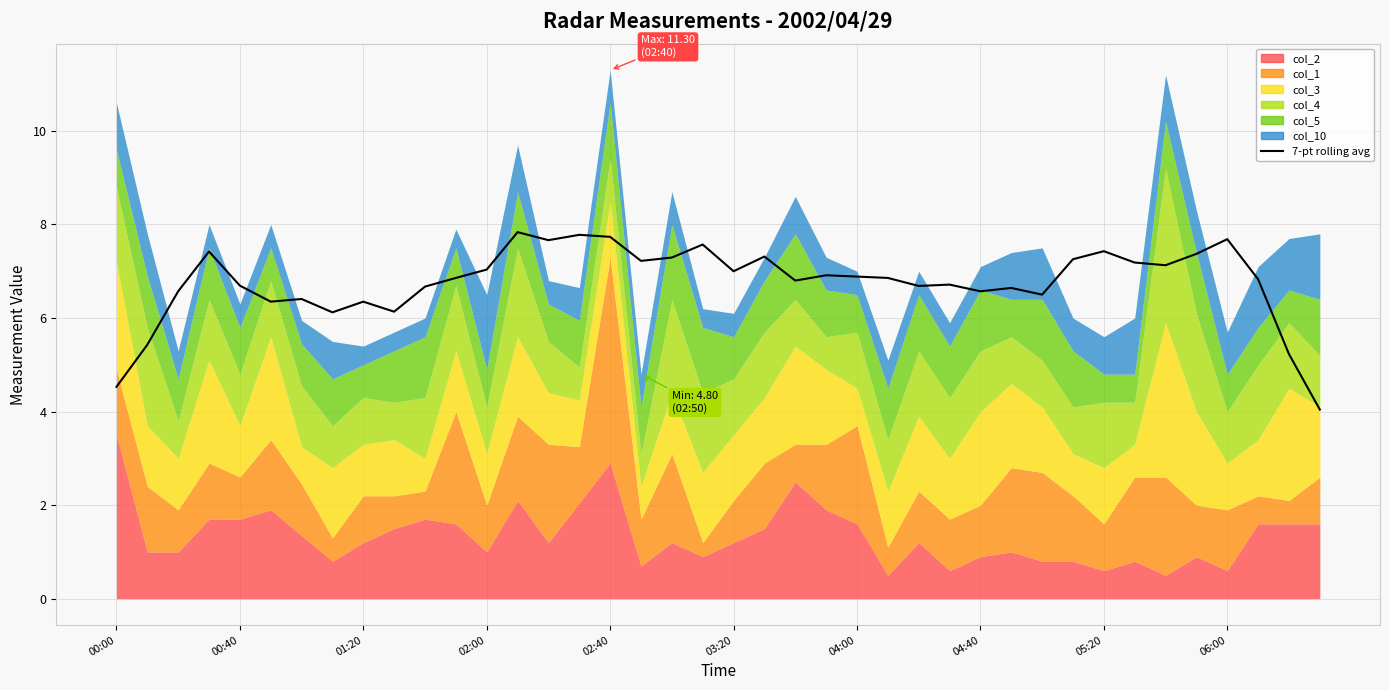

What is the approximate value at 00:00?

4.5